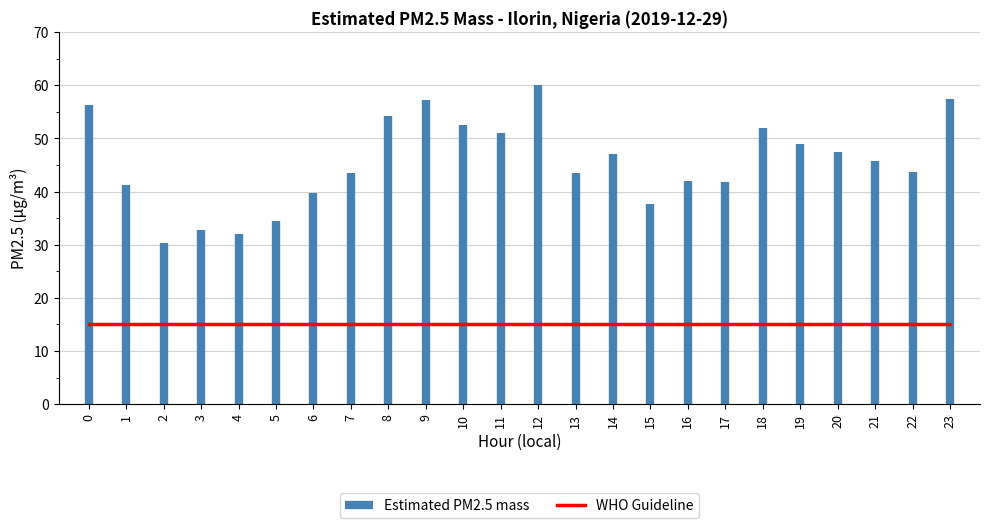

What is the average value of the WHO Guideline series?

15.0